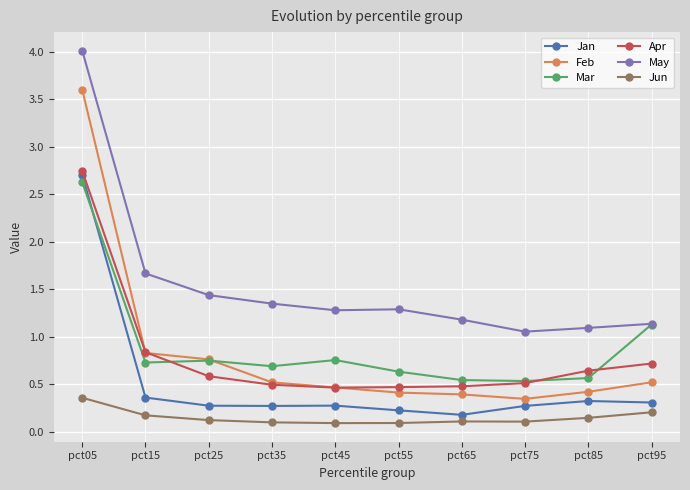

What are all the series names shown in the legend?

Jan, Feb, Mar, Apr, May, Jun